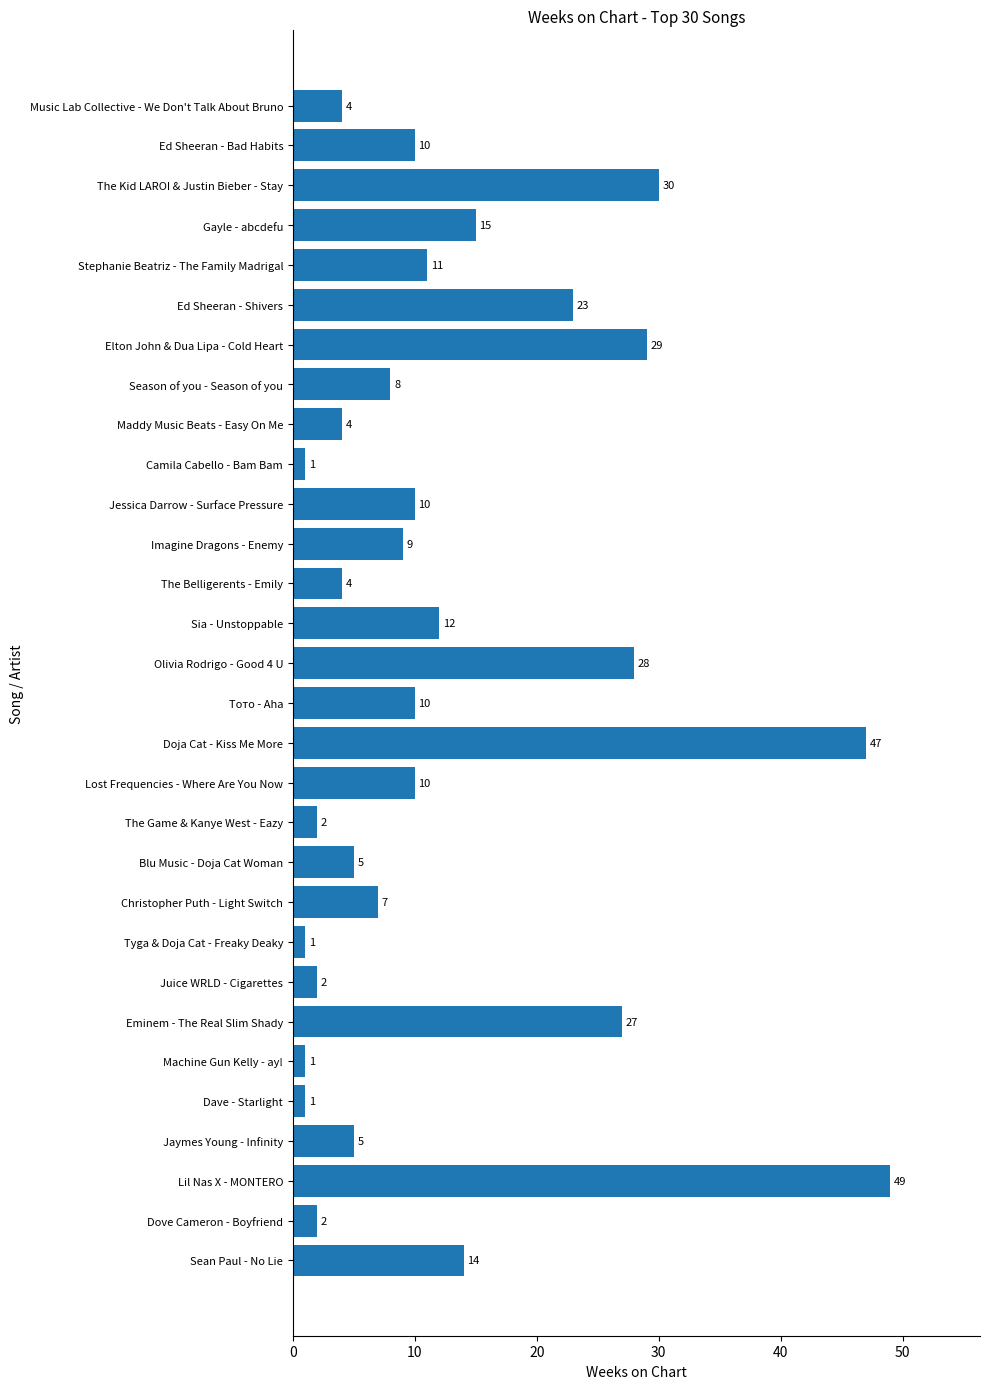

Is it true that the value at Eminem - The Real Slim Shady is 27?

True